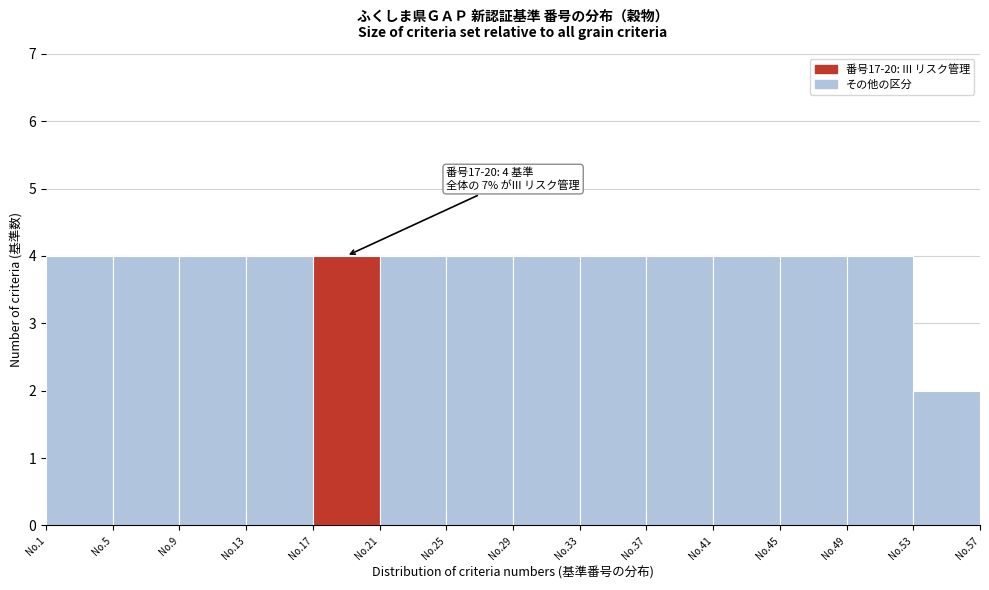

Reading left to right, transcribe all the data shown in this chart.

4	4	4	4	4	4	4	4	4	4	4	4	4	2